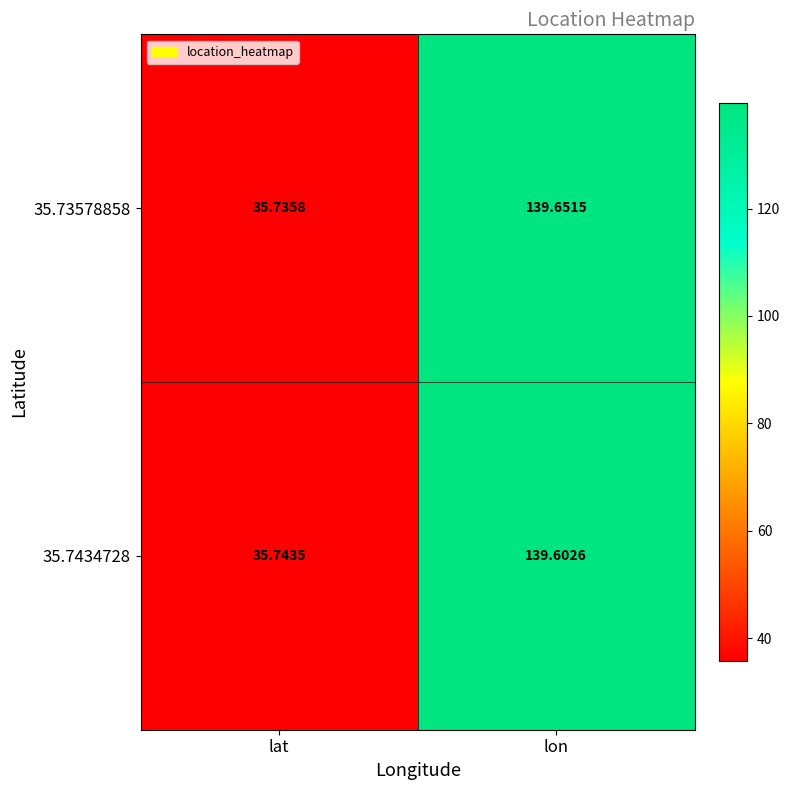

Rank the categories by 35.7434728 value from highest to lowest.

lon, lat